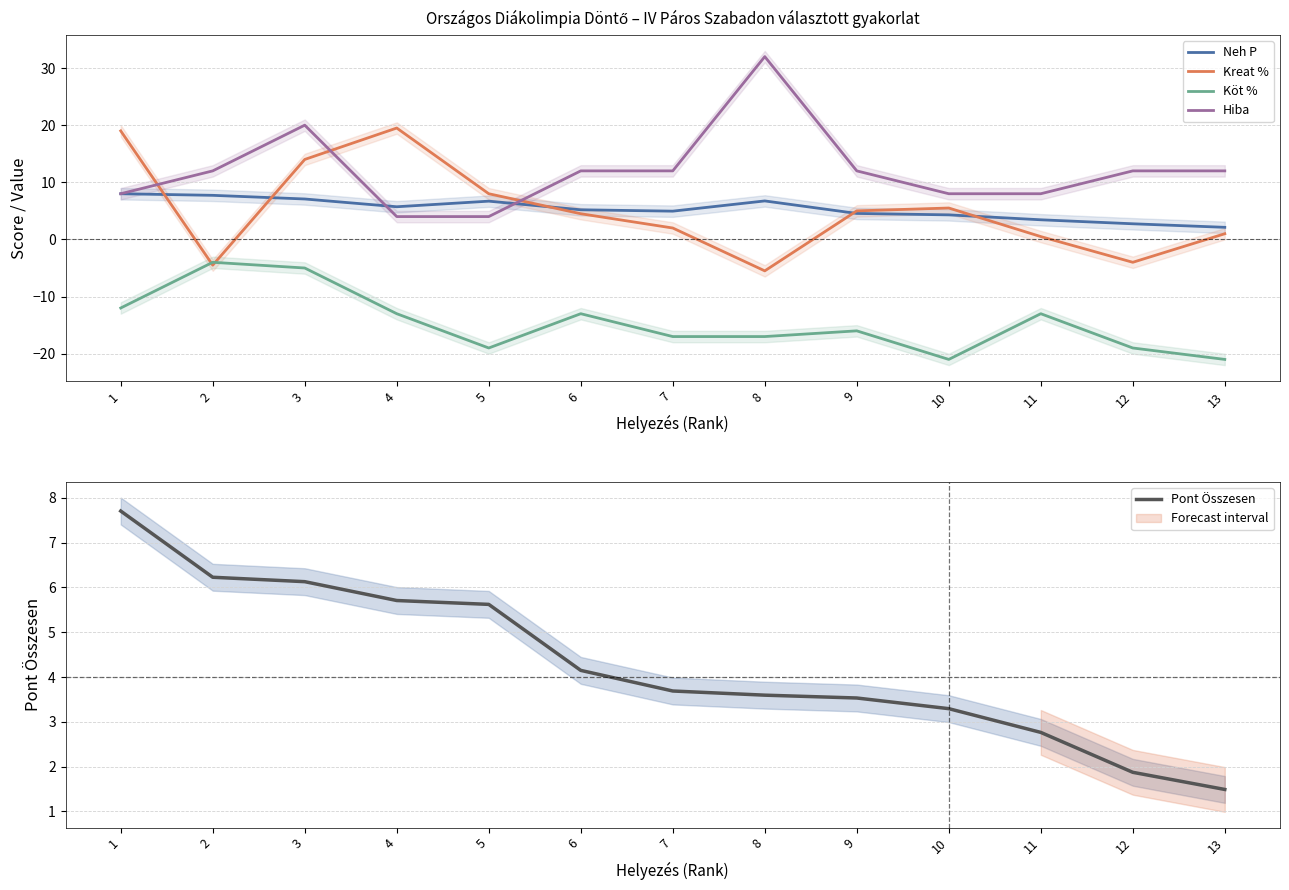

At 13, list the series in order from smallest to largest.

Köt %, Kreat %, Pont Összesen, Neh P, Hiba